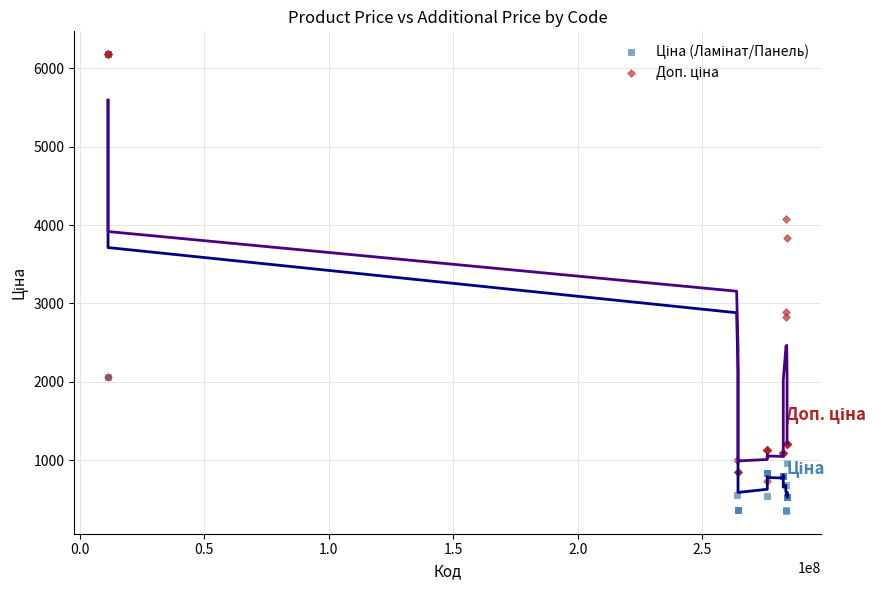

Across all series, what Y value is closest to 3267?

2896.6